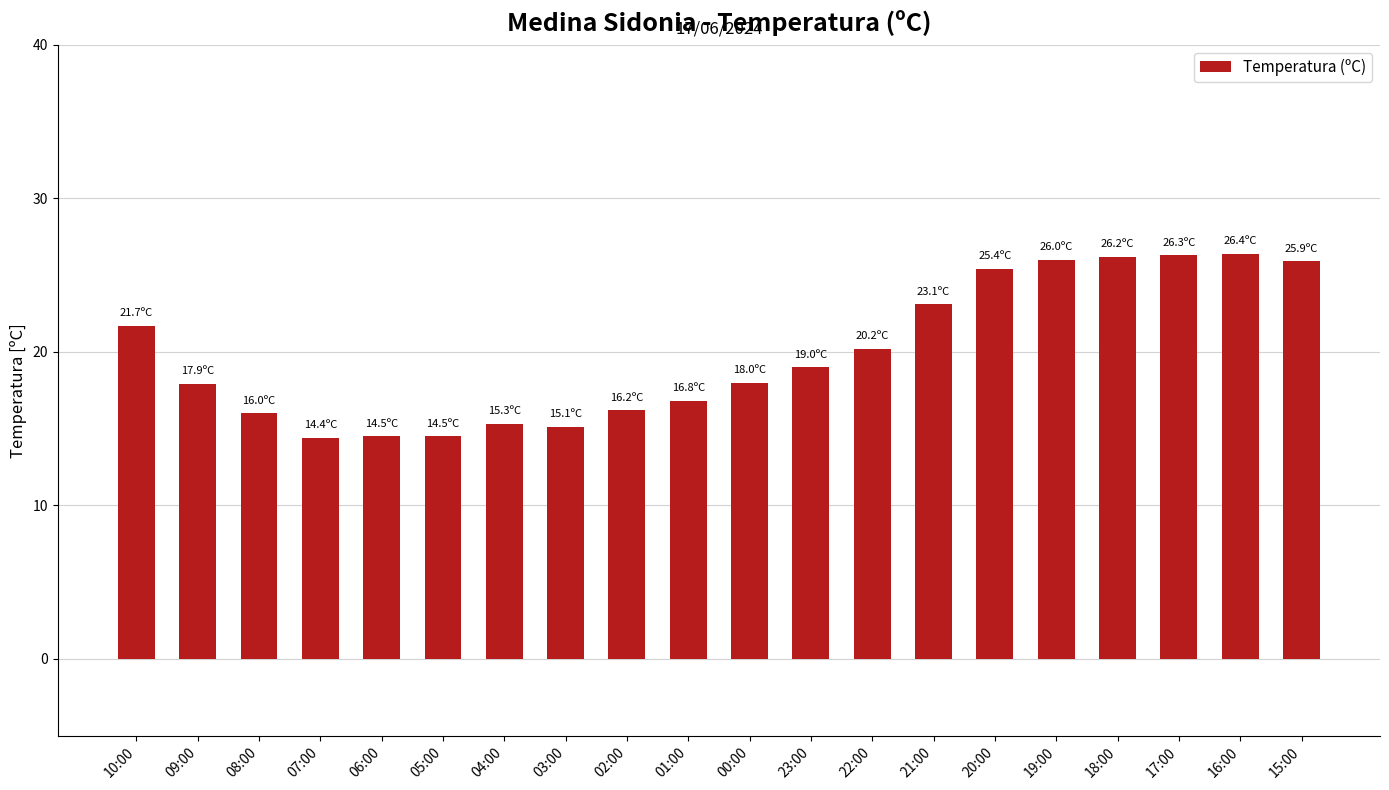

What is the minimum value shown in the chart?

14.4